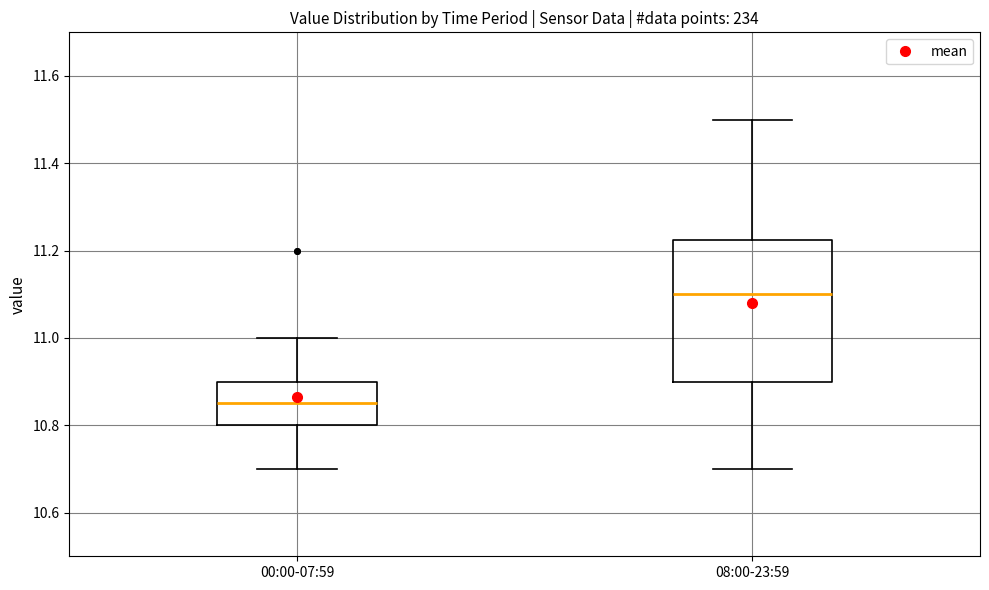

Reading left to right, read every box against the y-axis: the position of its median line, the range the box covers, and the ends of its whiskers. The values are not printed on the chart, so give them approximately, as read against the axis.

00:00-07:59: median 10.86, box 10.80 to 10.90, whiskers 10.70 to 11.00
08:00-23:59: median 11.10, box 10.90 to 11.22, whiskers 10.70 to 11.50